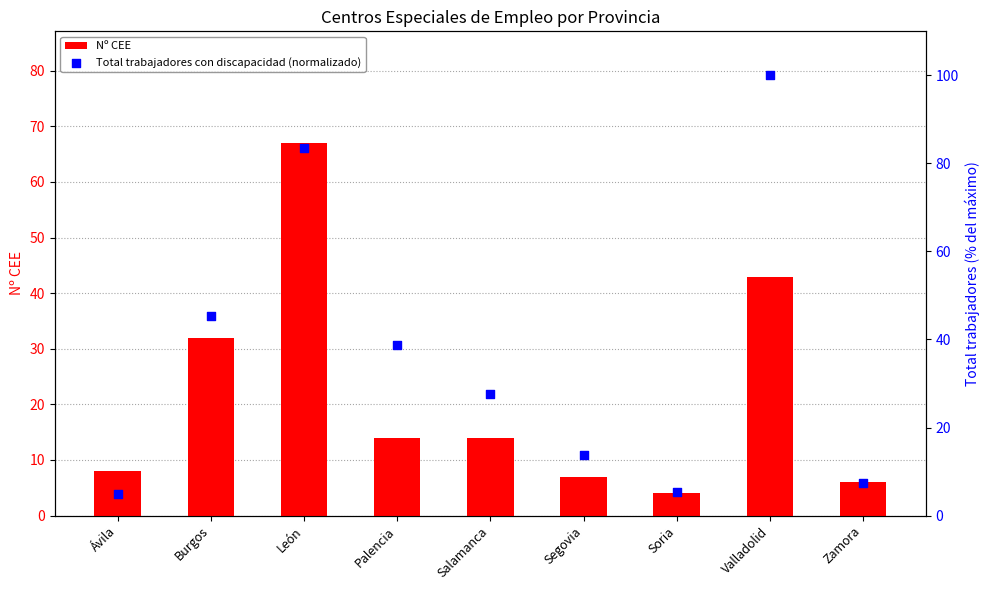

Which series reaches the maximum Y coordinate?

Total trabajadores con discapacidad (normalizado)